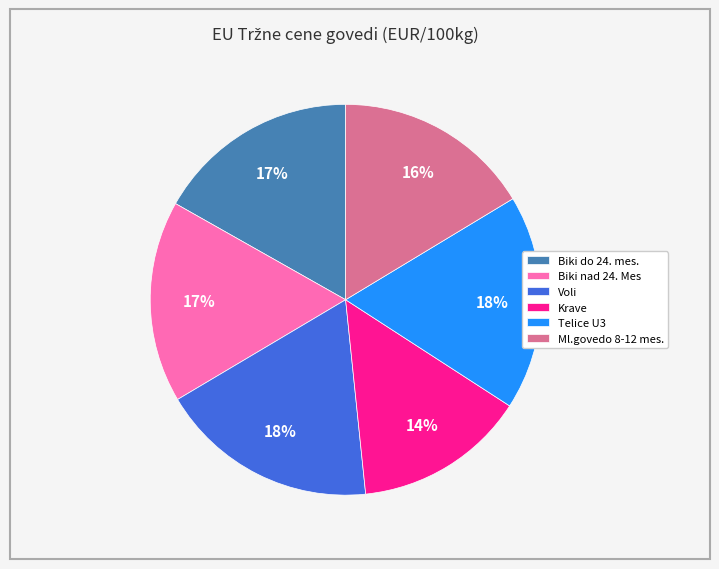

To the nearest percent, what percentage of the pie is Biki nad 24. Mes?

17%